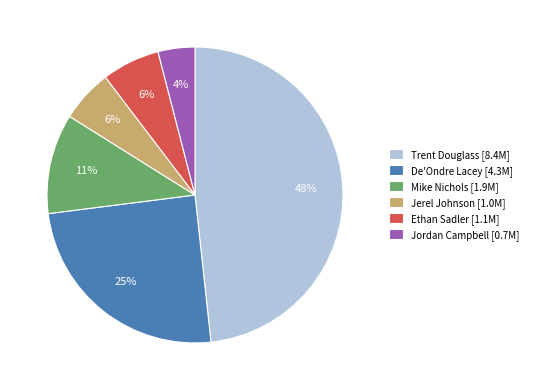

Is it true that De'Ondre Lacey is 18% of the pie?

False